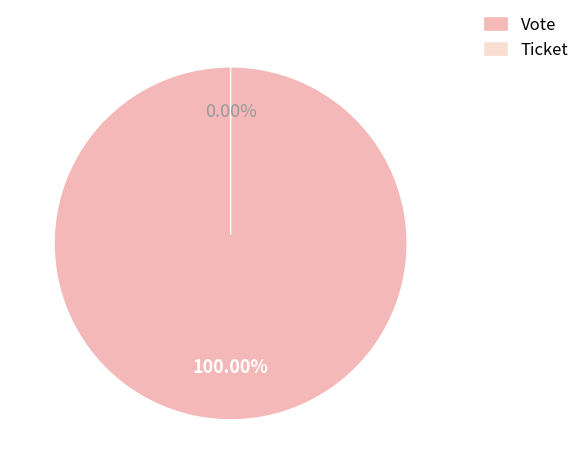

Which category has the biggest portion of the pie?

Vote